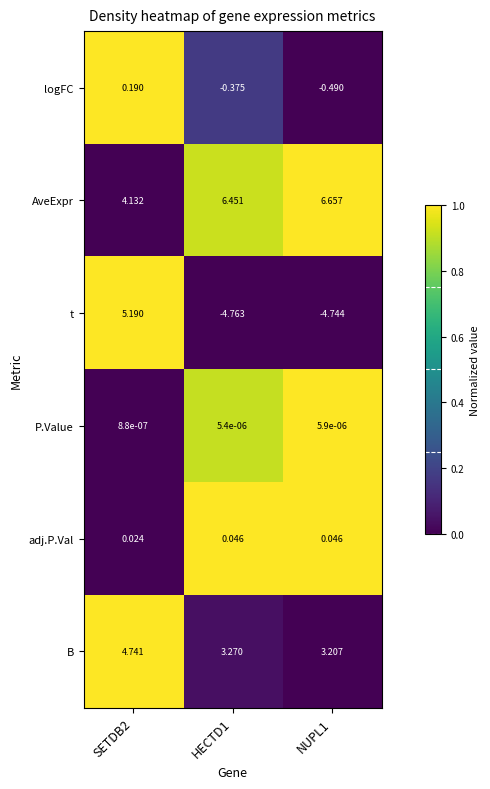

List the series in order of their peak value, highest first.

AveExpr, t, B, logFC, adj.P.Val, P.Value